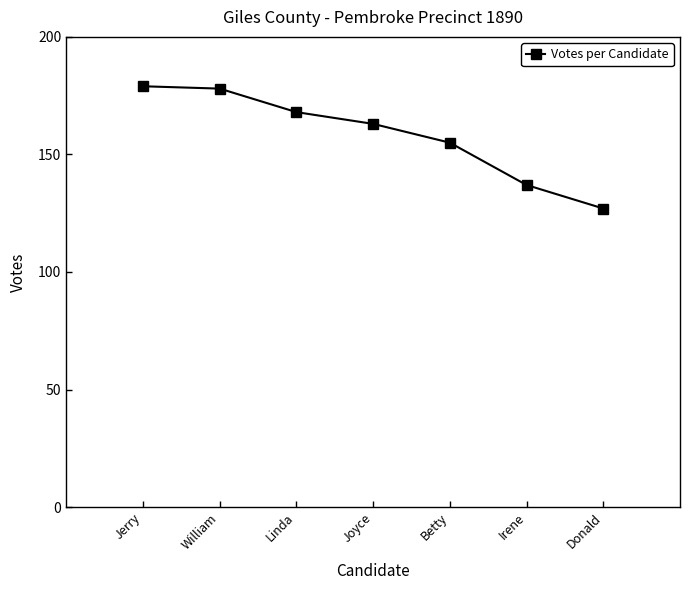

Does the chart display data point markers on the line(s)?

Yes